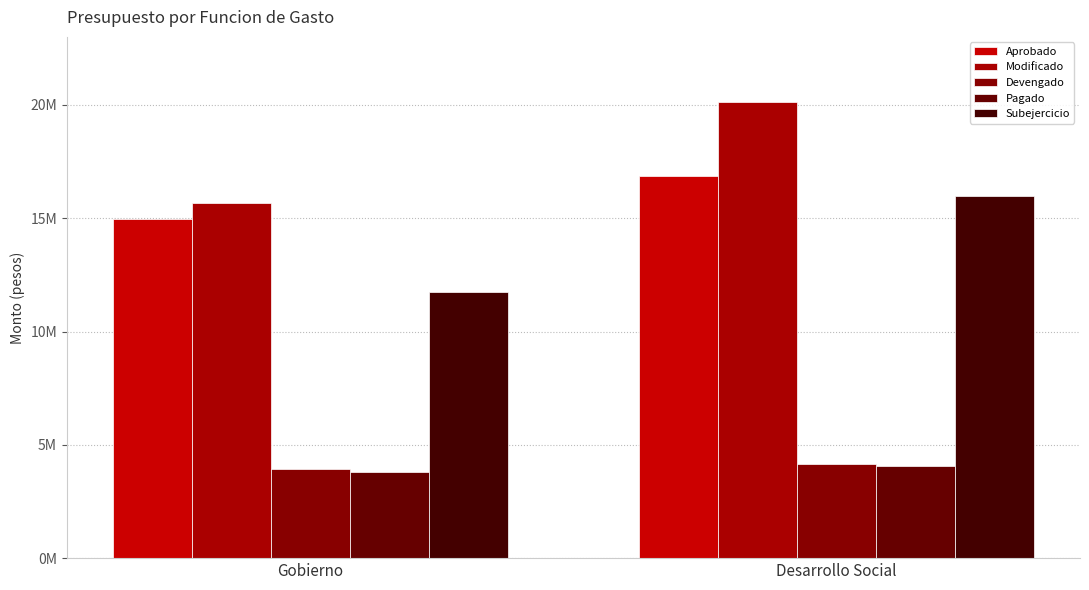

The value of Subejercicio at Desarrollo Social is 6941363.1. True or false?

False